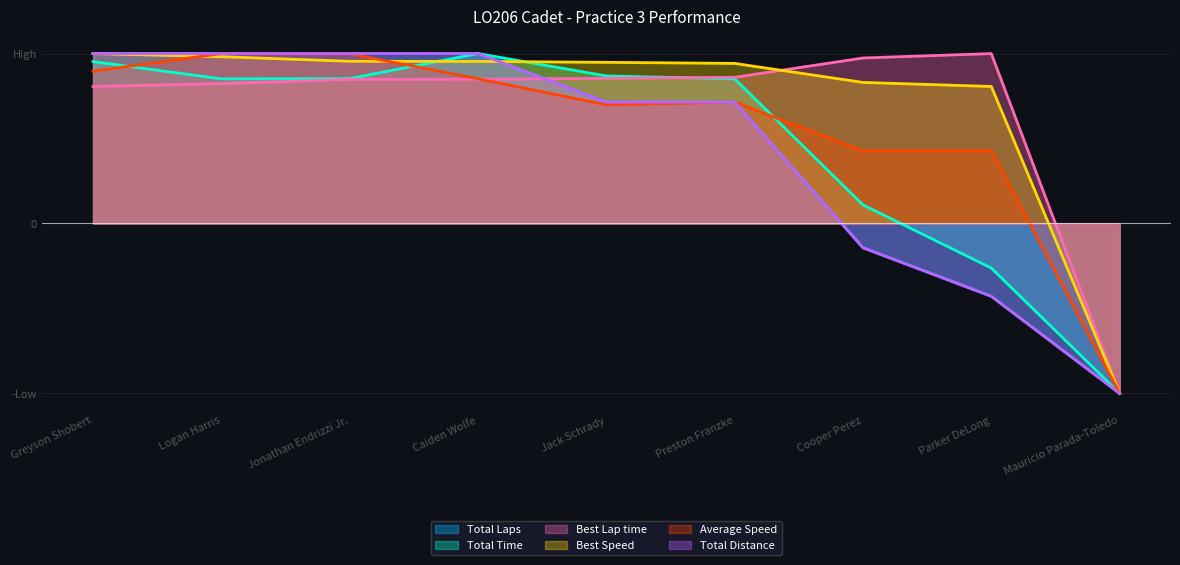

What are all the series names shown in the legend?

Total Laps, Total Time, Best Lap time, Best Speed, Average Speed, Total Distance